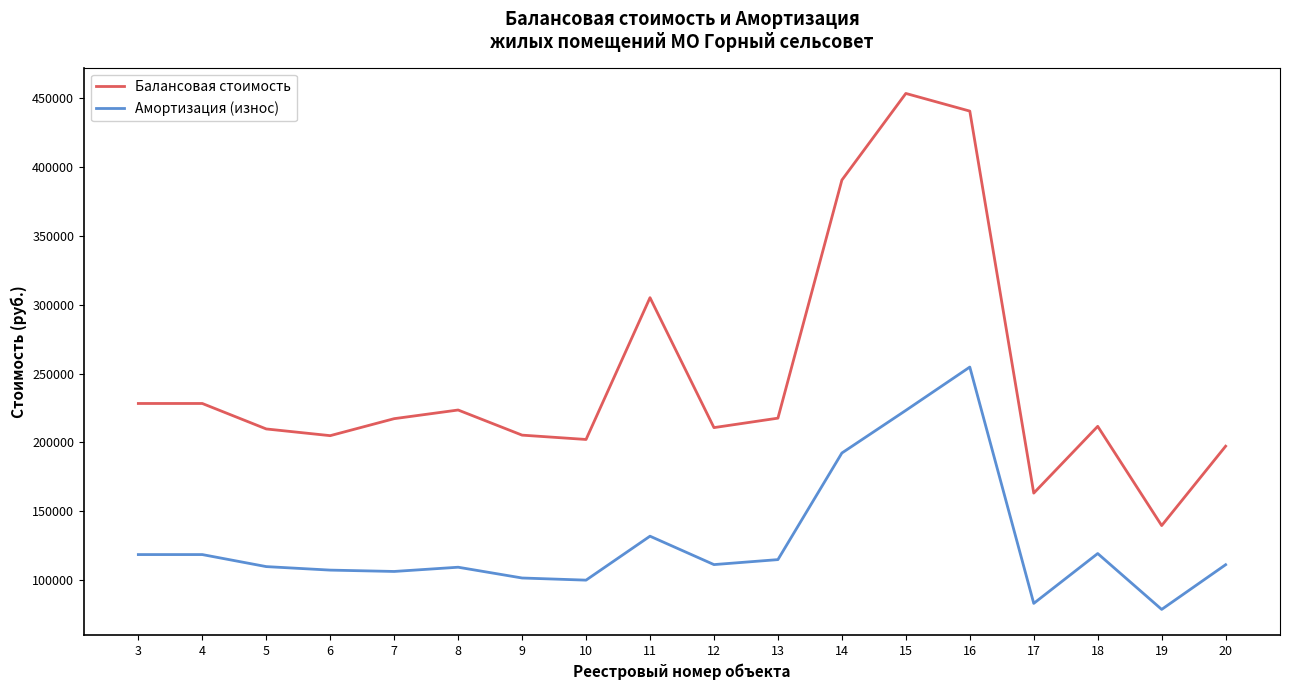

True or false: Амортизация (износ) has more than 1 interior local peaks.

True